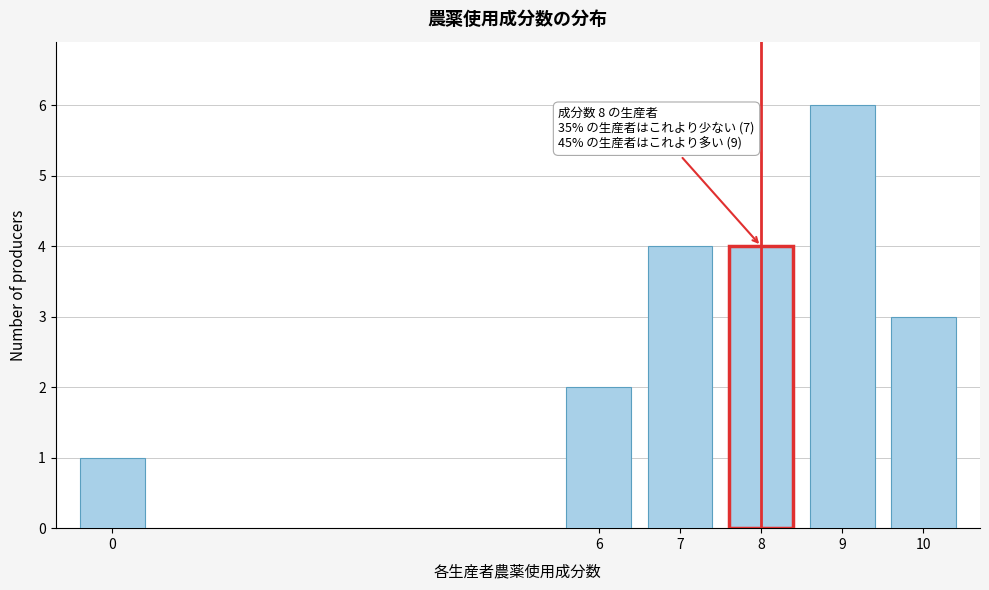

Reading left to right, list all the values displayed in this chart.

1	2	4	4	6	3